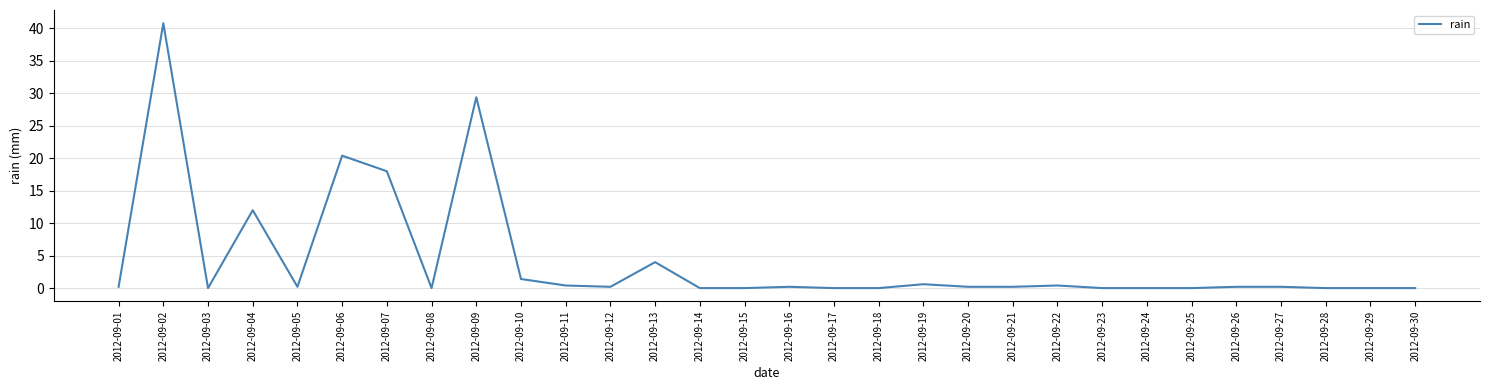

What is the change in value from 2012-09-06 to 2012-09-27?

-20.2